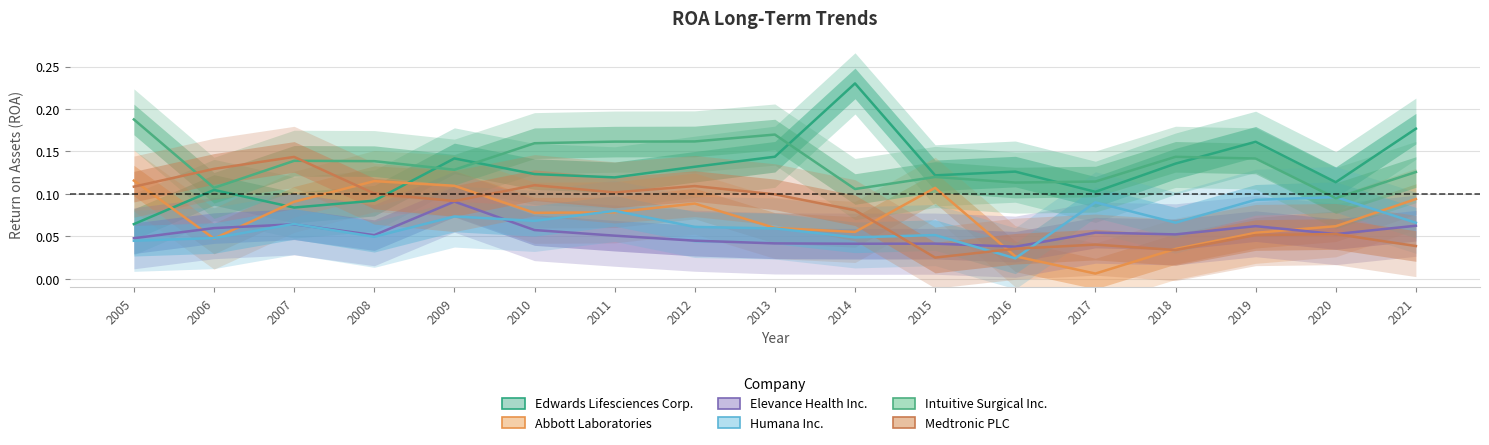

How many interior local peaks does the Intuitive Surgical Inc. series have?

4